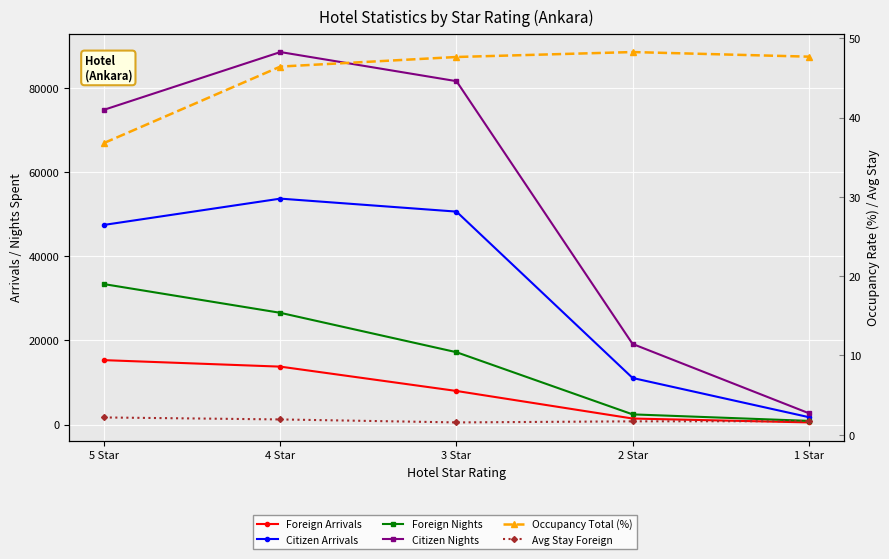

How many series are shown in this chart?

6